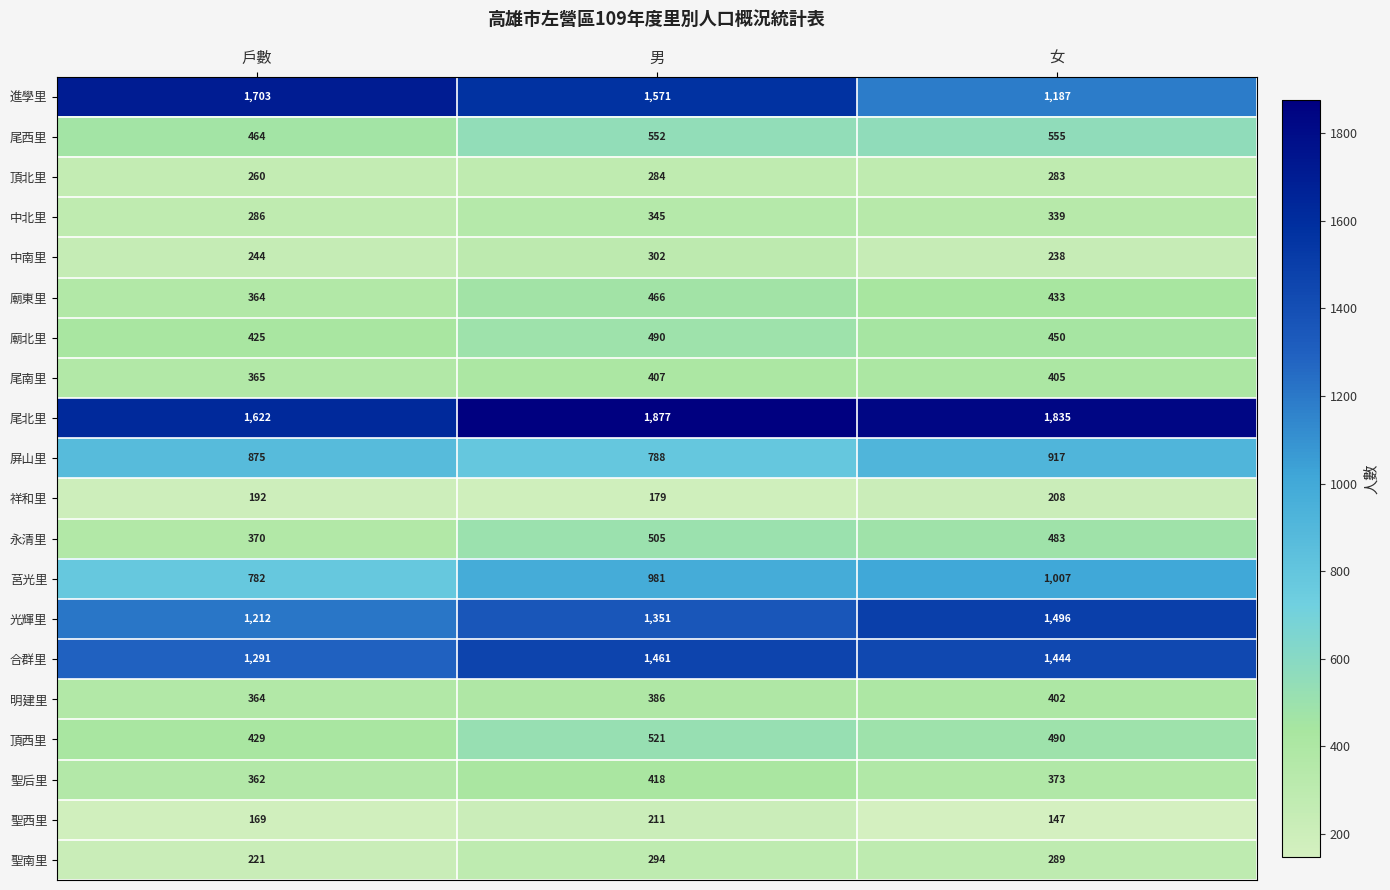

At how many categories does at least one series exceed 1167?

3